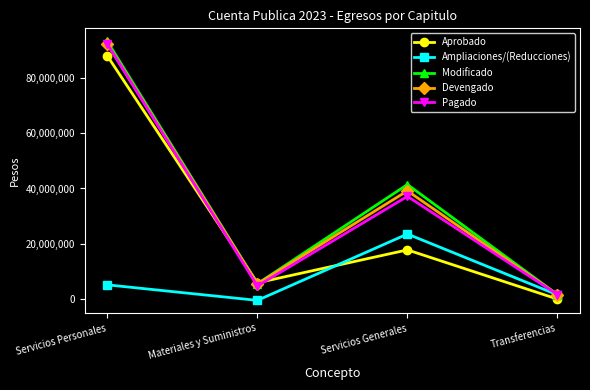

At which category does Modificado reach its first local peak?

Servicios Generales